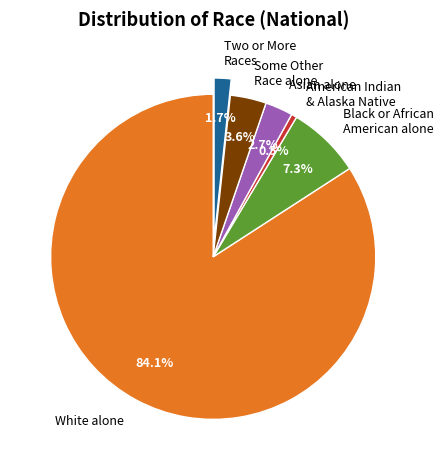

How many slices are in this pie chart?

6